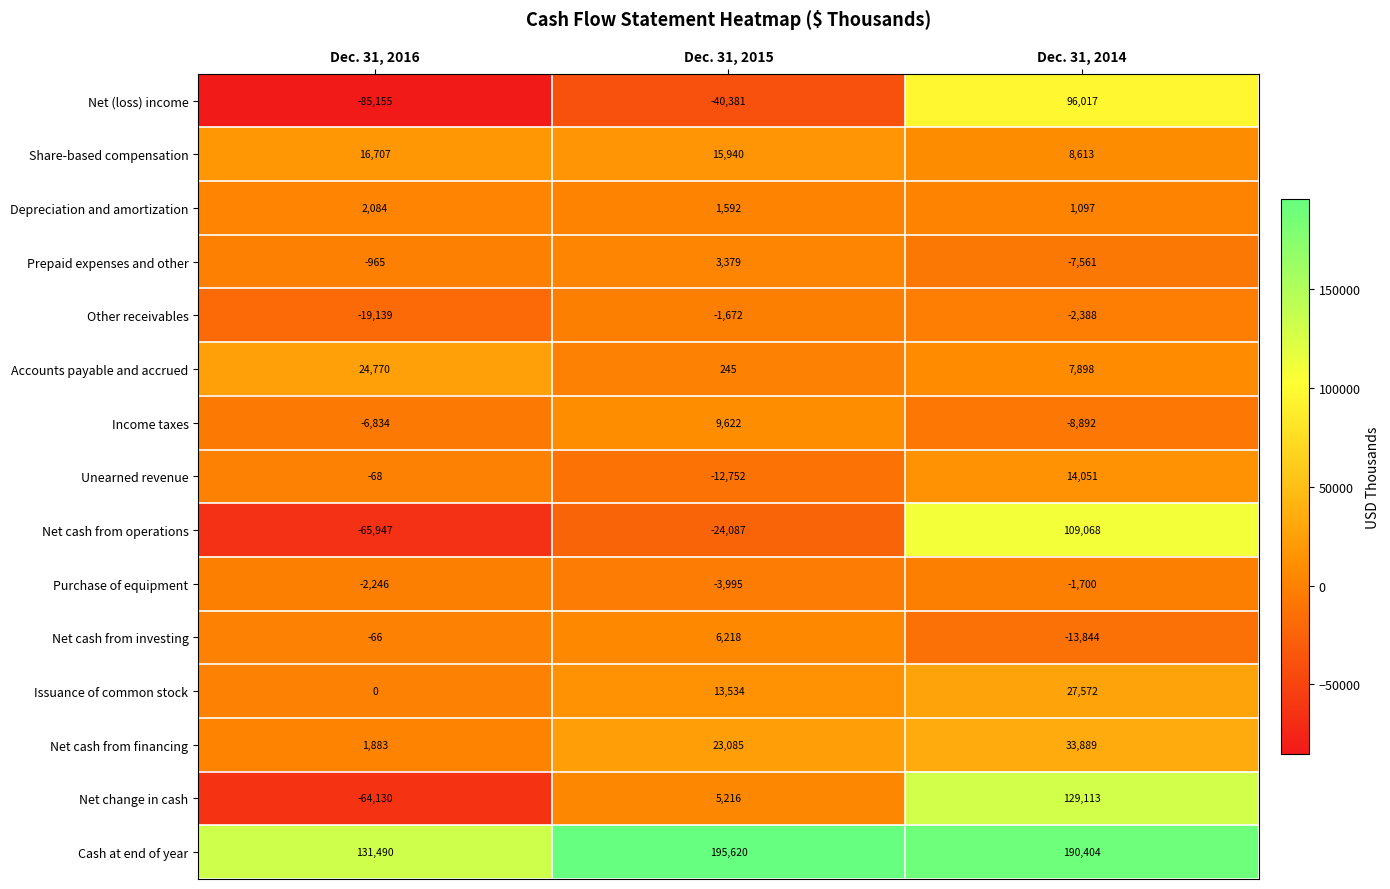

Is it true that Cash at end of year equals 64649 at Dec. 31, 2015?

False